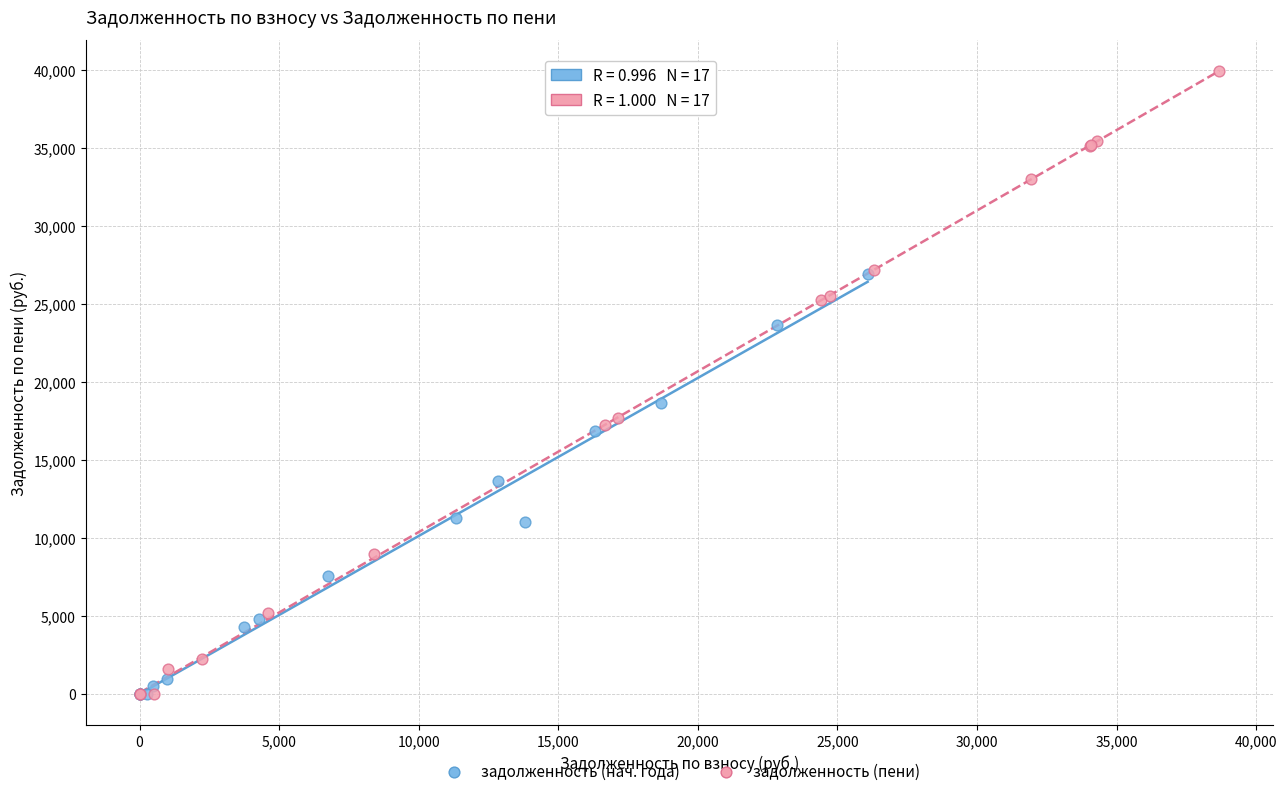

Which series has the widest spread of Y values?

задолженность (пени)